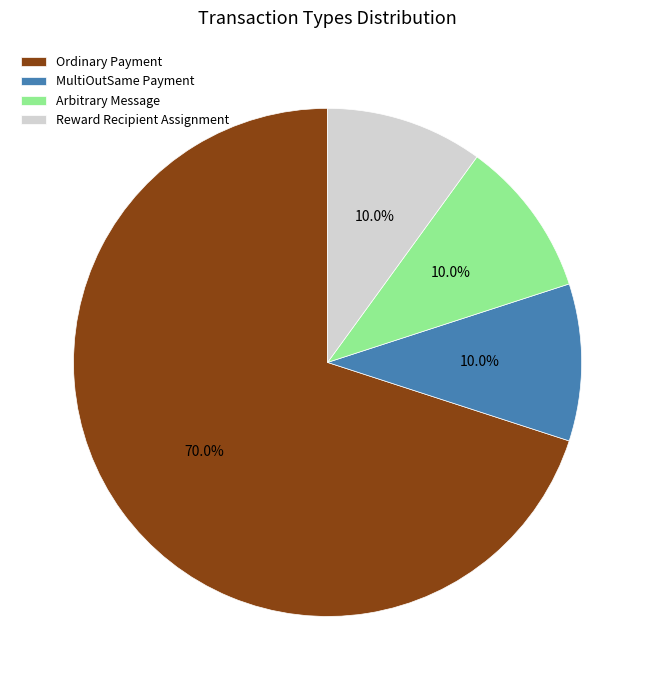

Does Ordinary Payment account for over 50% of the chart?

Yes